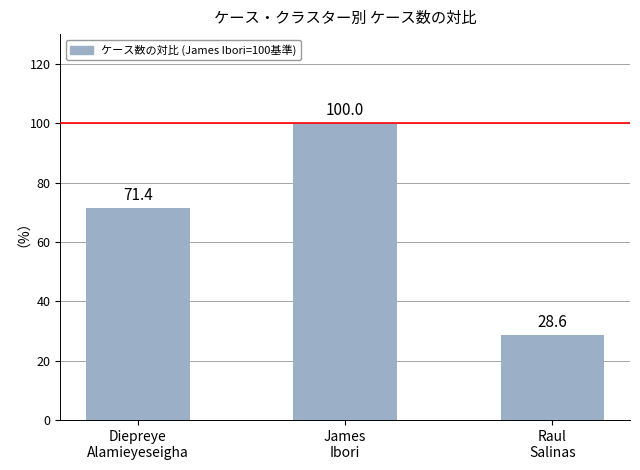

Is it true that the value at James
Ibori is 151.4?

False